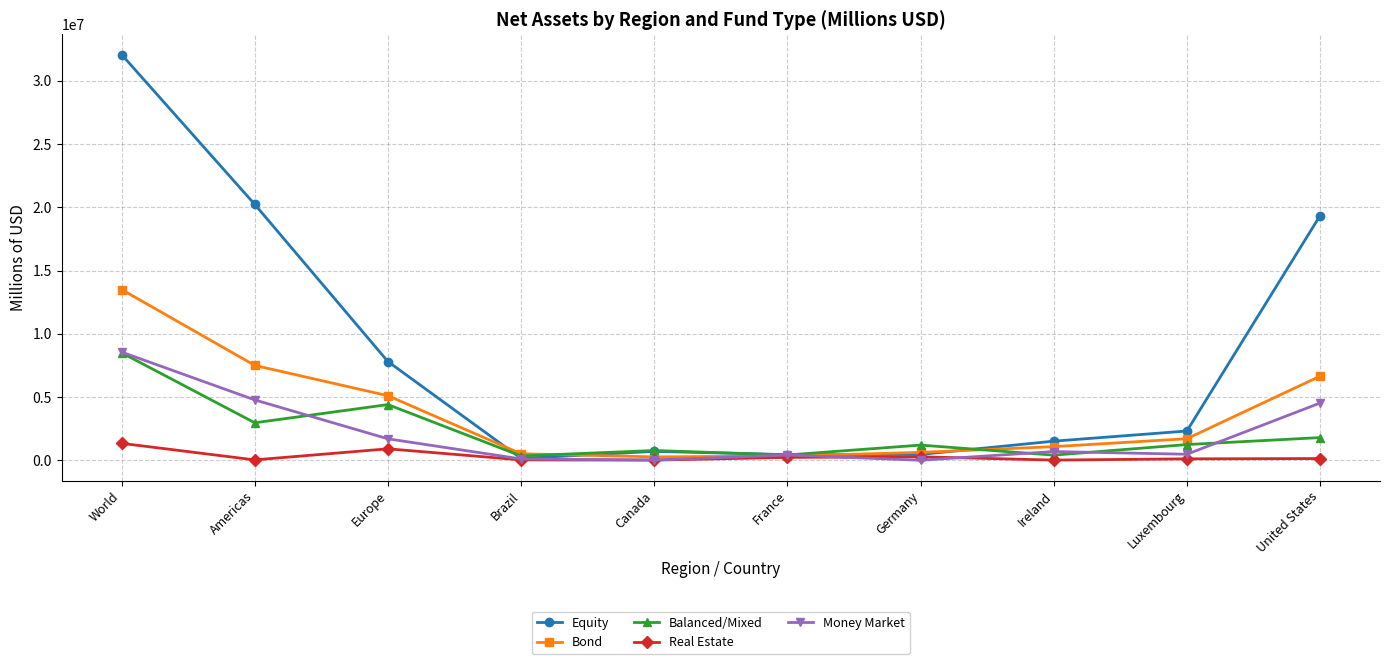

True or false: Real Estate has a value of 38459 at Americas.

True